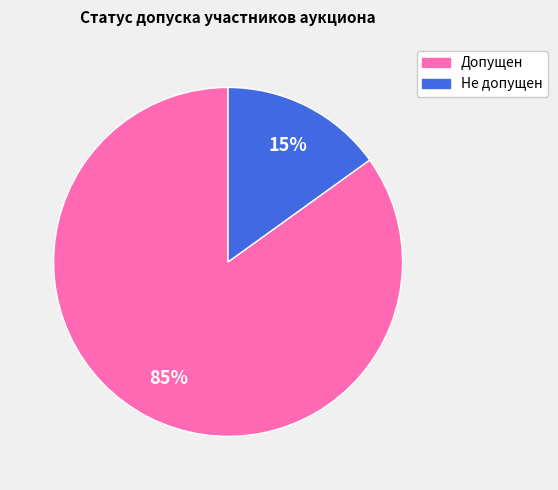

To the nearest percent, what is the difference between the Не допущен and Допущен slice percentages?

70%